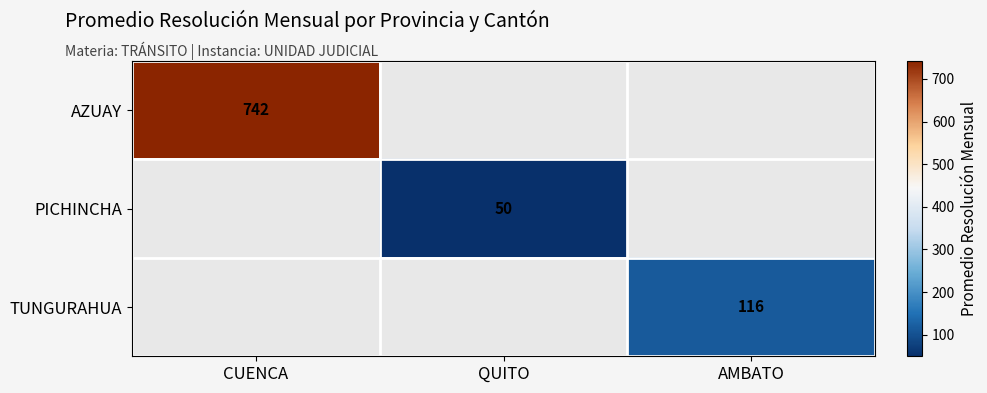

How many series are shown in this chart?

3